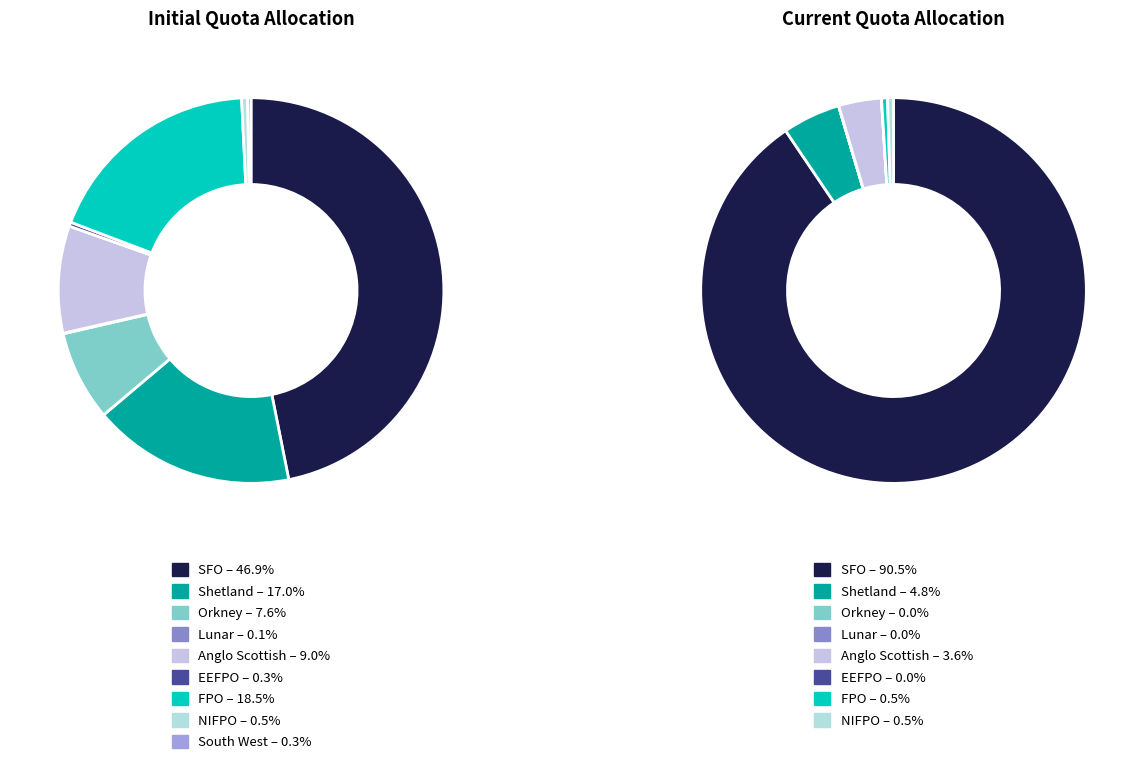

What portion of the pie excludes Anglo Scottish?

91.0%